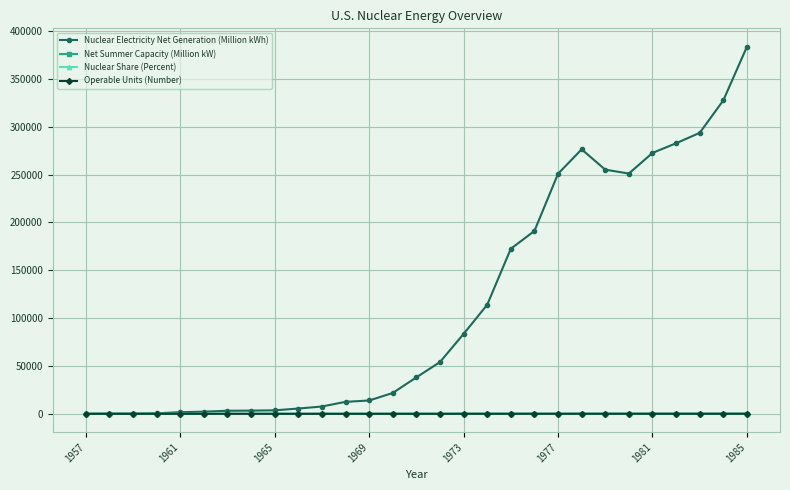

What is the sum of all Net Summer Capacity (Million kW) values?

708.6